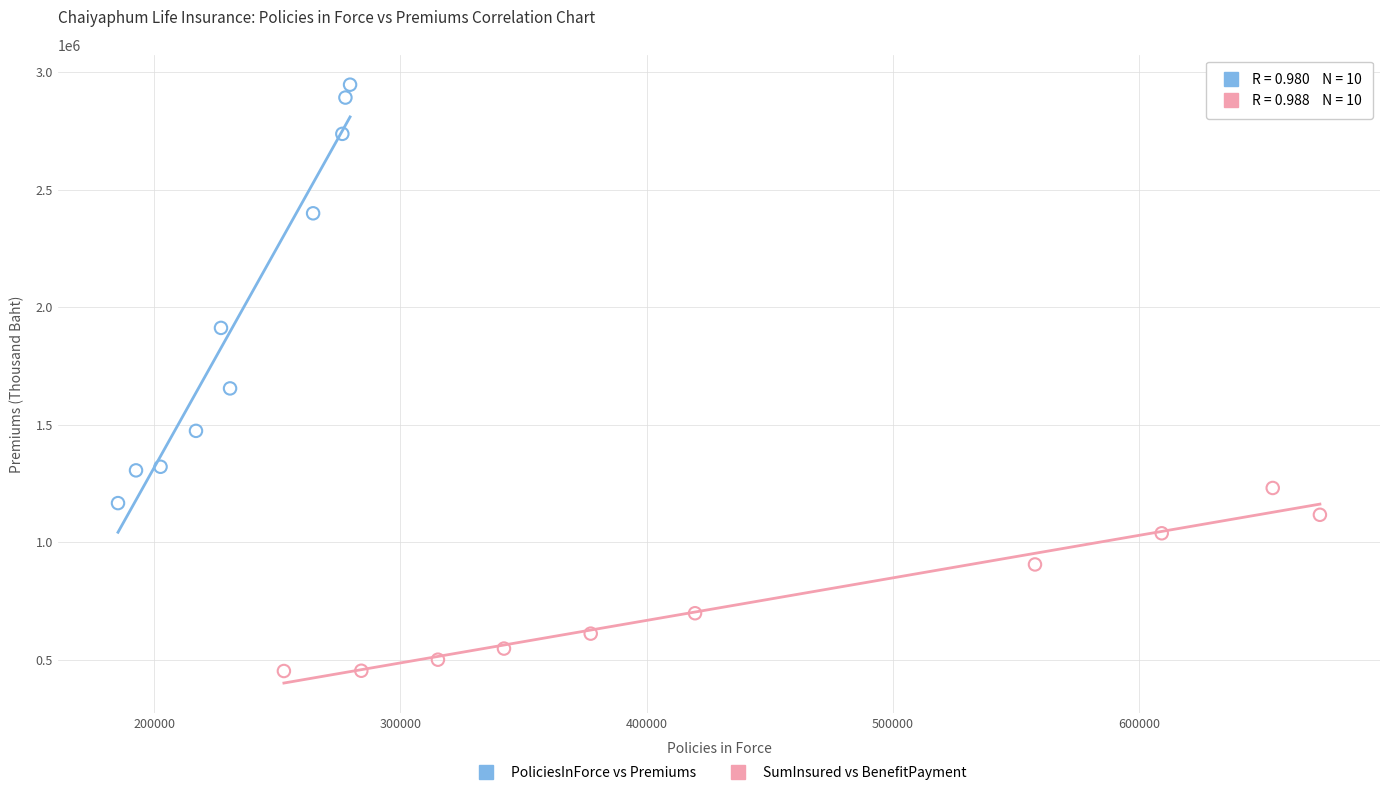

What are all the series names shown in the legend?

PoliciesInForce vs Premiums, SumInsured vs BenefitPayment